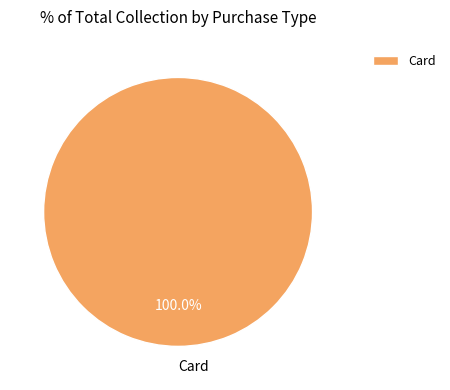

Which slice represents more than half of the pie?

Card